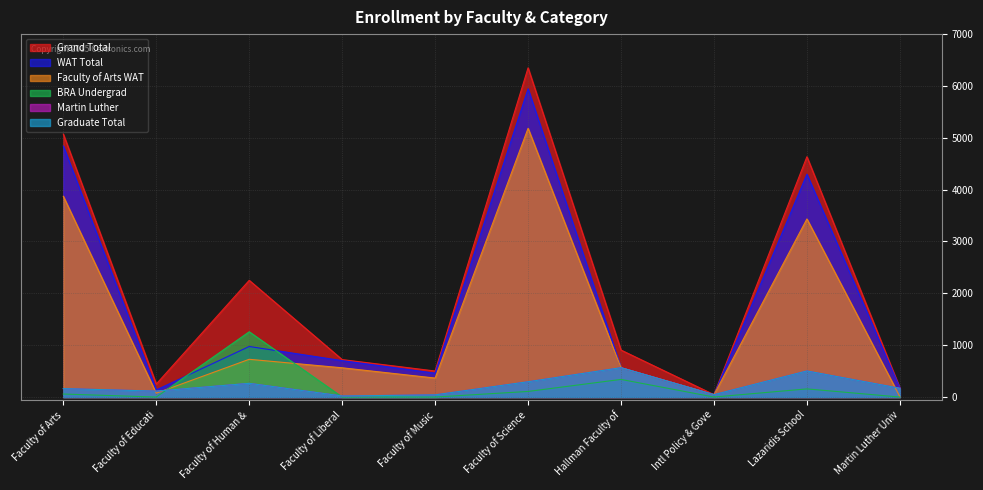

Reading right to left, extract all data points from this chart.

Grand Total: 176	4635	46	906	6349	502	722	2251	251	5071
WAT Total: 176	4298	46	566	5946	460	702	975	137	4841
Faculty of Arts WAT: 7	3435	46	566	5183	366	564	728	74	3872
BRA Undergrad: 0	157	0	340	108	0	0	1259	0	58
Martin Luther: 169	503	46	566	295	42	20	264	114	163
Graduate Total: 169	503	46	566	295	42	20	264	114	163